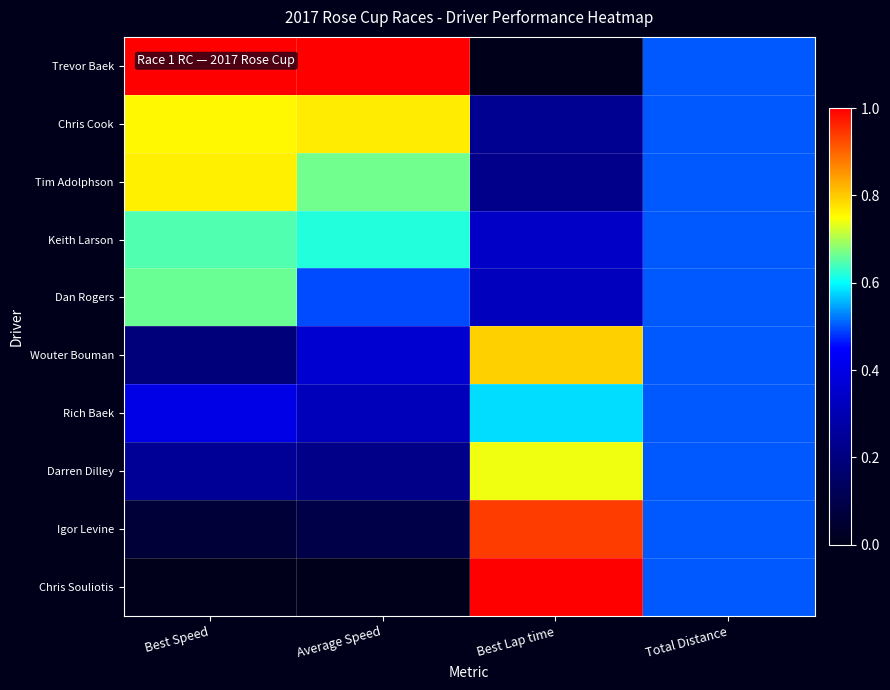

Reading left to right, list all the values displayed in this chart.

Trevor Baek: Best Speed=1.0	Average Speed=1.0	Best Lap time=0.0	Total Distance=0.5
Chris Cook: Best Speed=0.8	Average Speed=0.8	Best Lap time=0.2	Total Distance=0.5
Tim Adolphson: Best Speed=0.8	Average Speed=0.7	Best Lap time=0.2	Total Distance=0.5
Keith Larson: Best Speed=0.6	Average Speed=0.6	Best Lap time=0.3	Total Distance=0.5
Dan Rogers: Best Speed=0.7	Average Speed=0.5	Best Lap time=0.3	Total Distance=0.5
Wouter Bouman: Best Speed=0.2	Average Speed=0.4	Best Lap time=0.8	Total Distance=0.5
Rich Baek: Best Speed=0.4	Average Speed=0.3	Best Lap time=0.6	Total Distance=0.5
Darren Dilley: Best Speed=0.2	Average Speed=0.2	Best Lap time=0.7	Total Distance=0.5
Igor Levine: Best Speed=0.1	Average Speed=0.1	Best Lap time=0.9	Total Distance=0.5
Chris Souliotis: Best Speed=0.0	Average Speed=0.0	Best Lap time=1.0	Total Distance=0.5